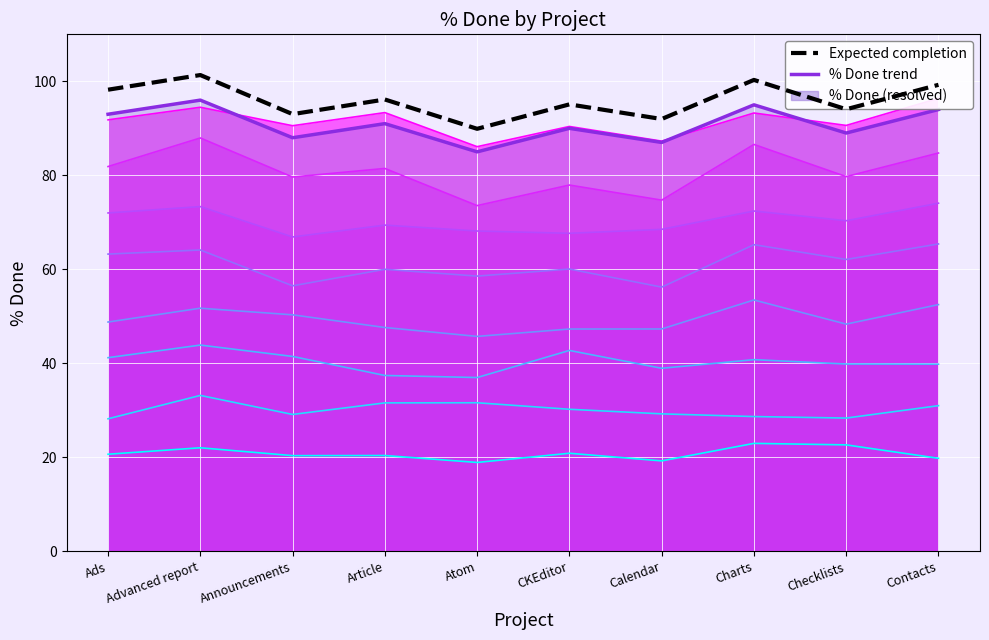

True or false: % Done trend and Expected completion cross at least once.

False